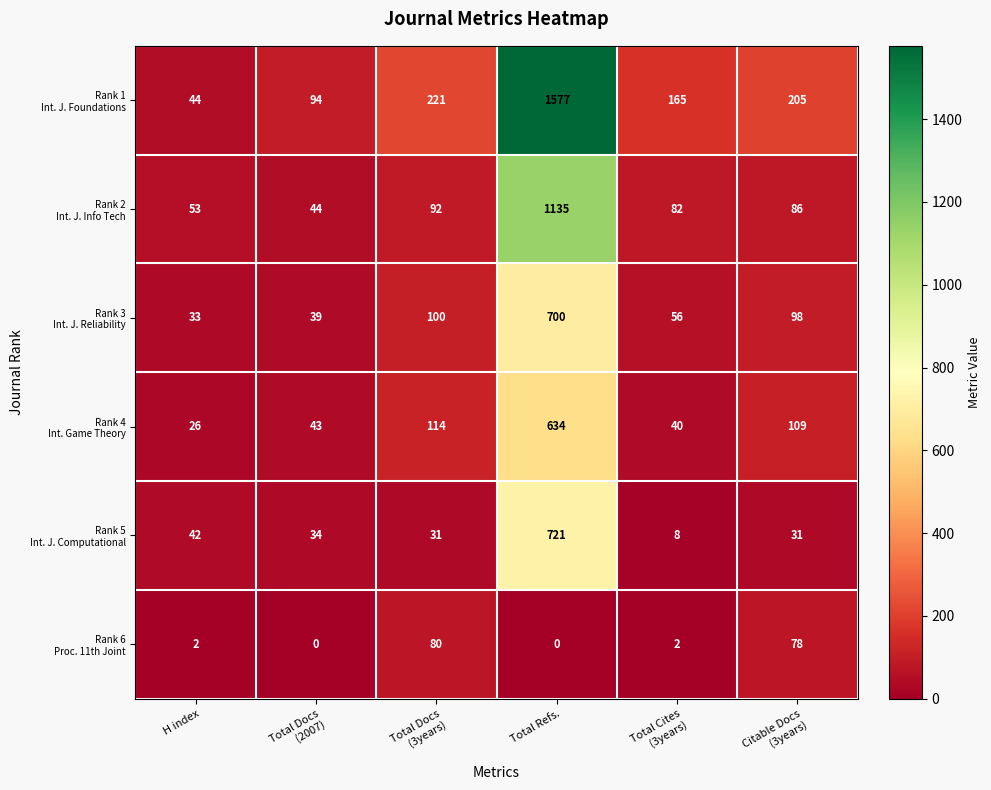

What is the total value across all series at Citable Docs
(3years)?

607